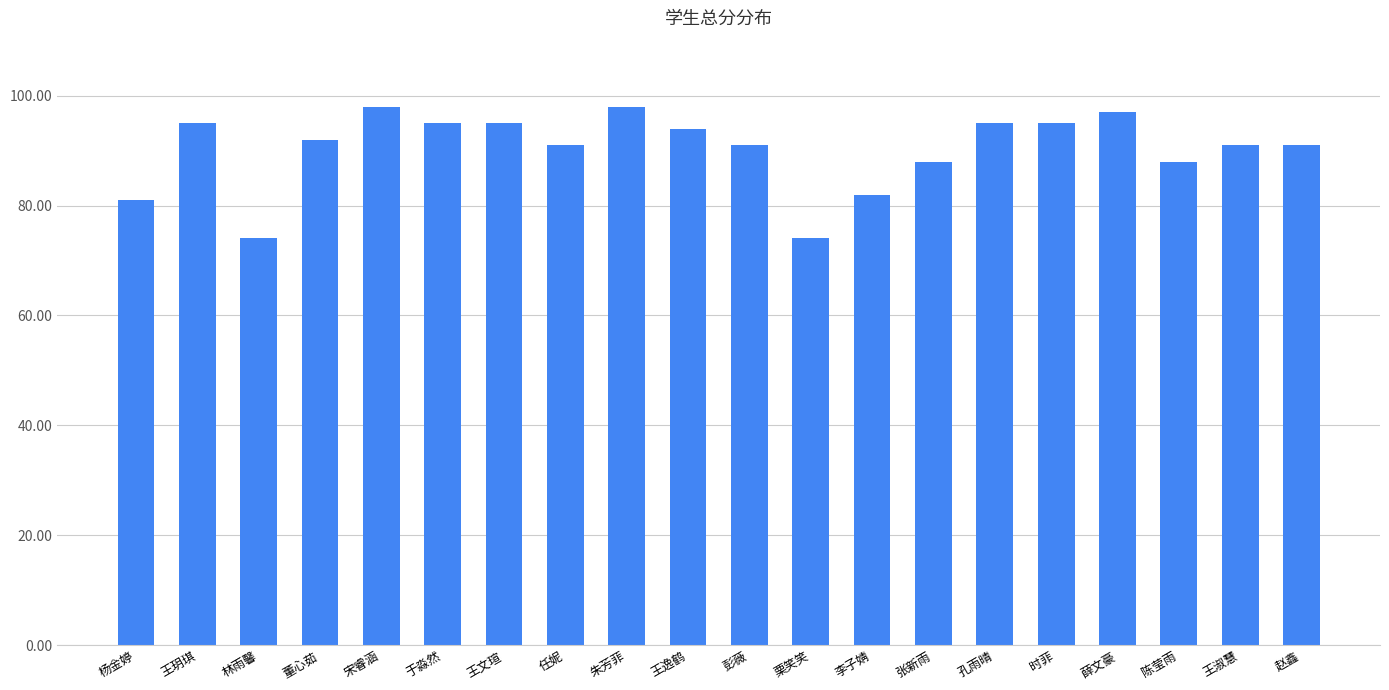

What is the difference between the values at 宋睿涵 and 王文瑄?

3